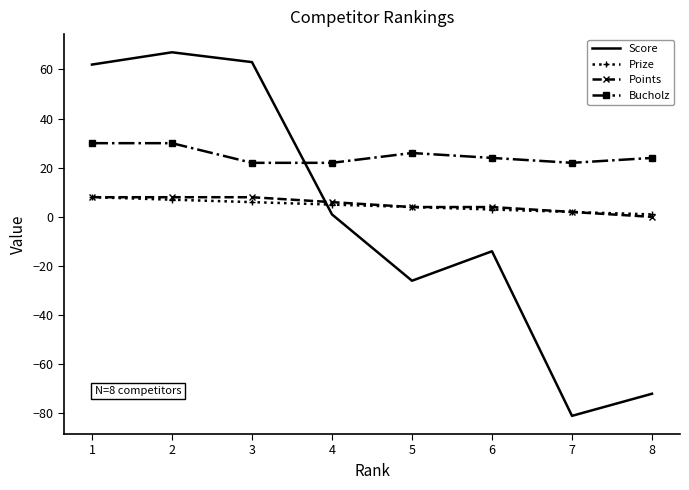

True or false: Points has a value of 4 at 5.

True